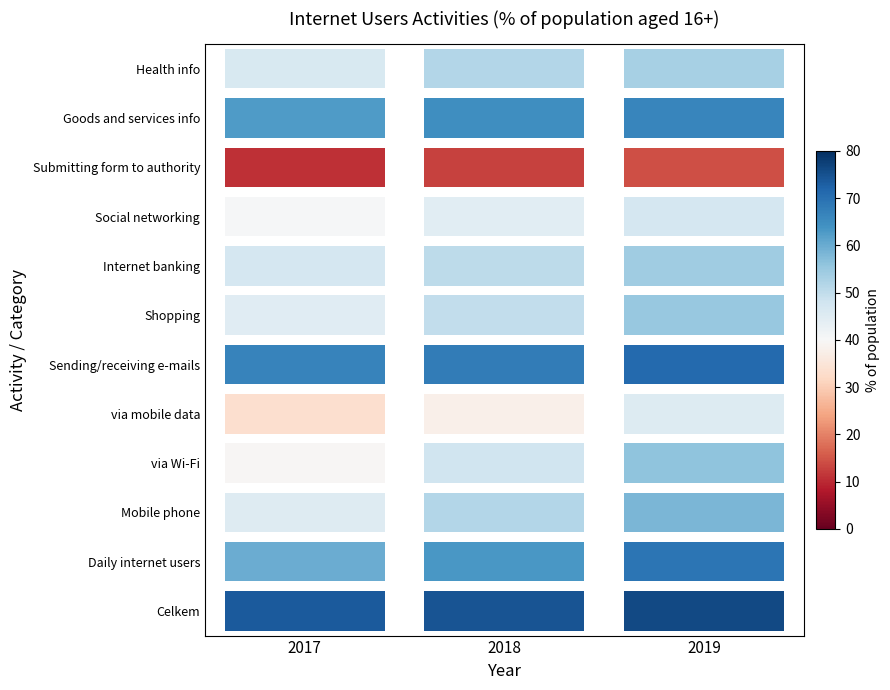

Which has a higher value, 2018 or 2017?

2018